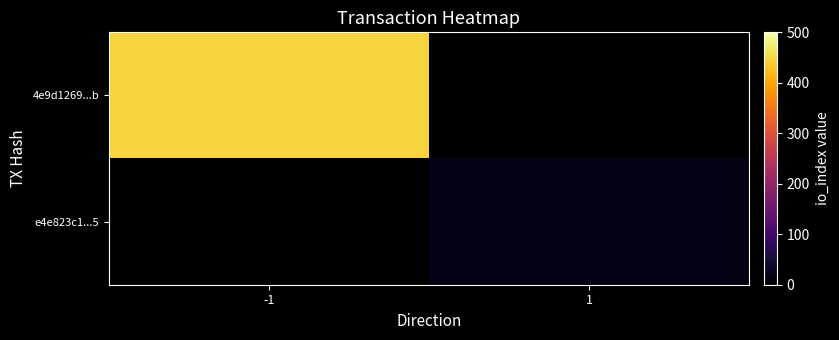

At -1, list the series in order from largest to smallest.

4e9d1269...b, e4e823c1...5